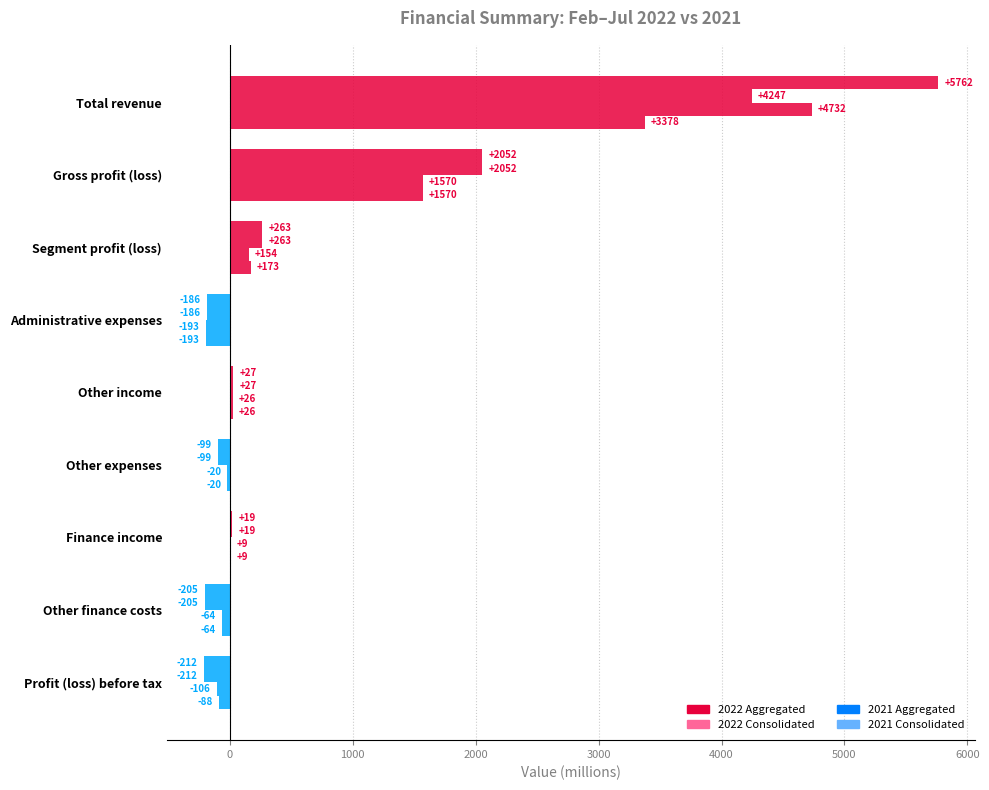

How many data points in 2021 Consolidated are above 8?

5